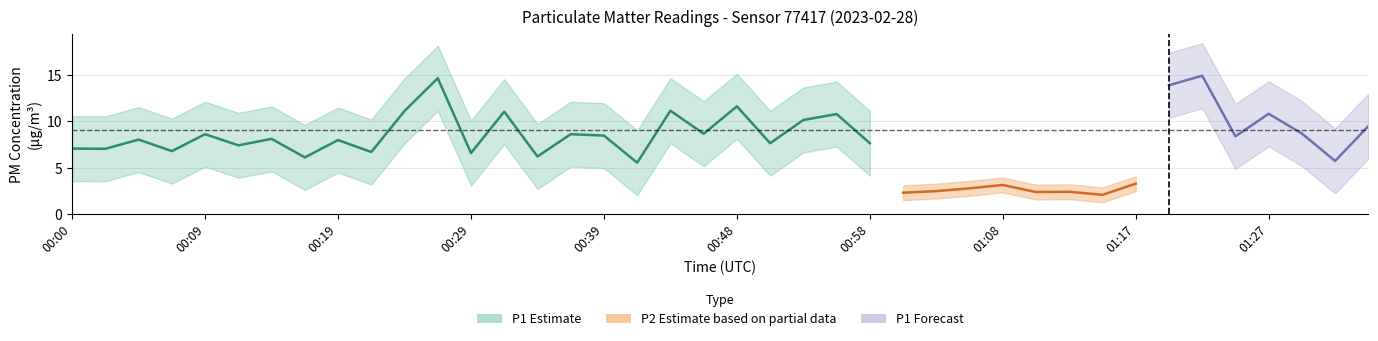

What is the label of the 4th point from the right?

01:27